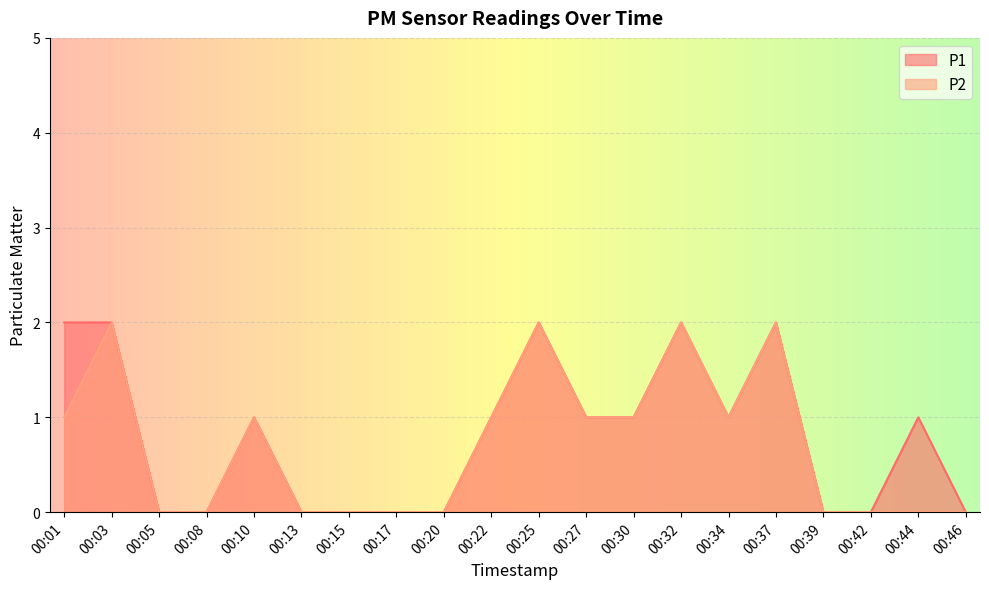

Where is P1 nearest to the value 1?

00:10